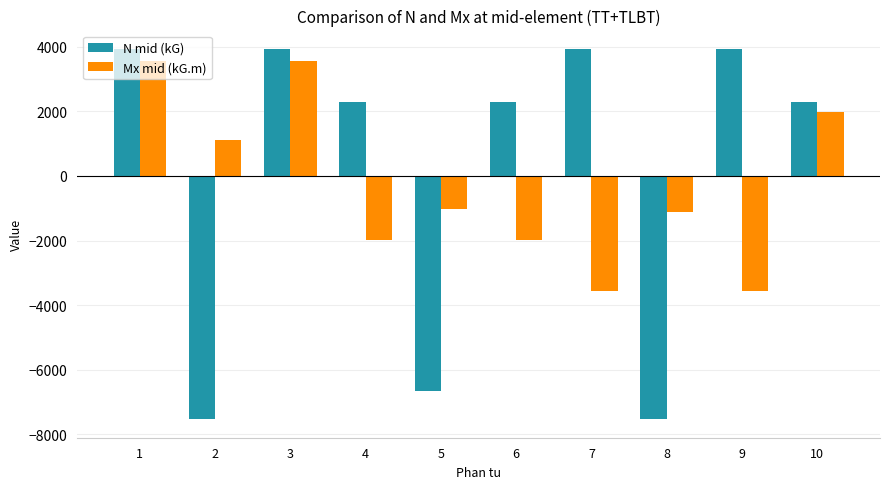

What is the average value of the Mx mid (kG.m) series?

-301.3